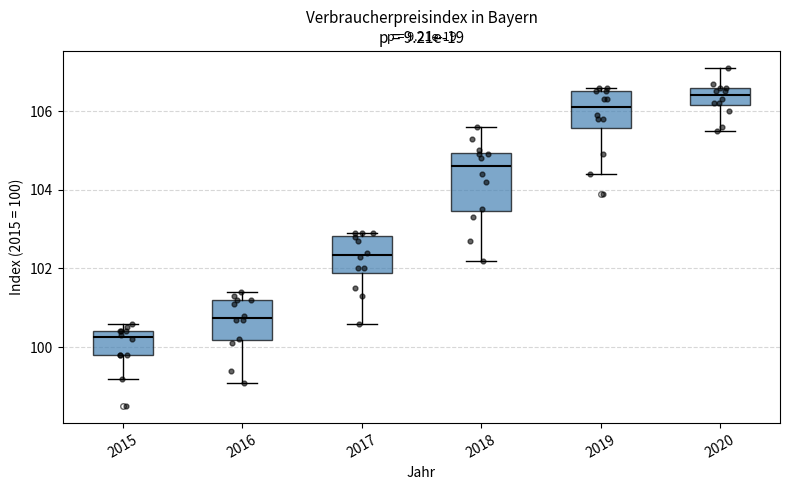

Reading left to right, read every box against the y-axis: the position of its median line, the range the box covers, and the ends of its whiskers. The values are not printed on the chart, so give them approximately, as read against the axis.

2015: median 100.2, box 99.8 to 100.4, whiskers 99.2 to 100.6
2016: median 100.8, box 100.2 to 101.2, whiskers 99.2 to 101.4
2017: median 102.4, box 101.8 to 102.8, whiskers 100.6 to 103.0
2018: median 104.6, box 103.4 to 105.0, whiskers 102.2 to 105.6
2019: median 106.2, box 105.6 to 106.6, whiskers 104.4 to 106.6 (just above the box's upper edge)
2020: median 106.4, box 106.2 to 106.6, whiskers 105.6 to 107.2